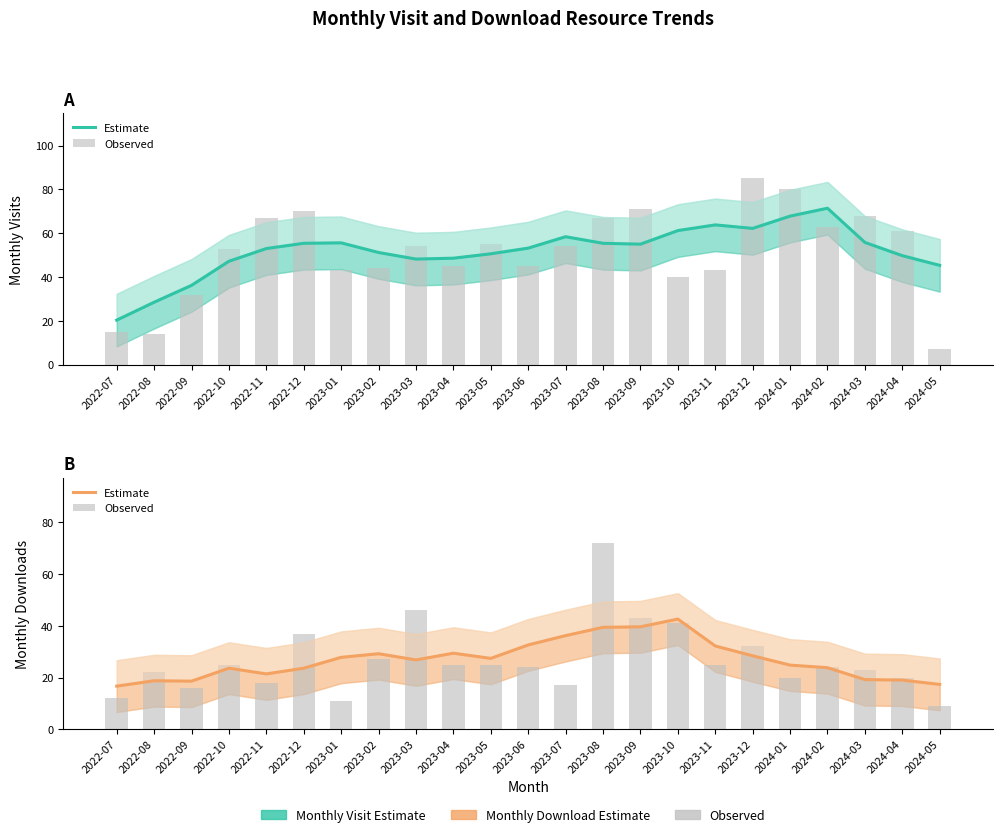

True or false: Estimate has a value of 28.4 at 2023-12.

True